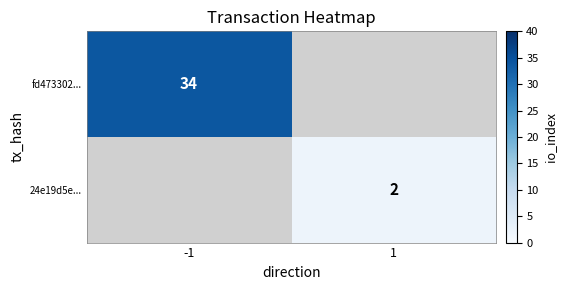

True or false: 24e19d5e... has a value of 2 at 1.

True